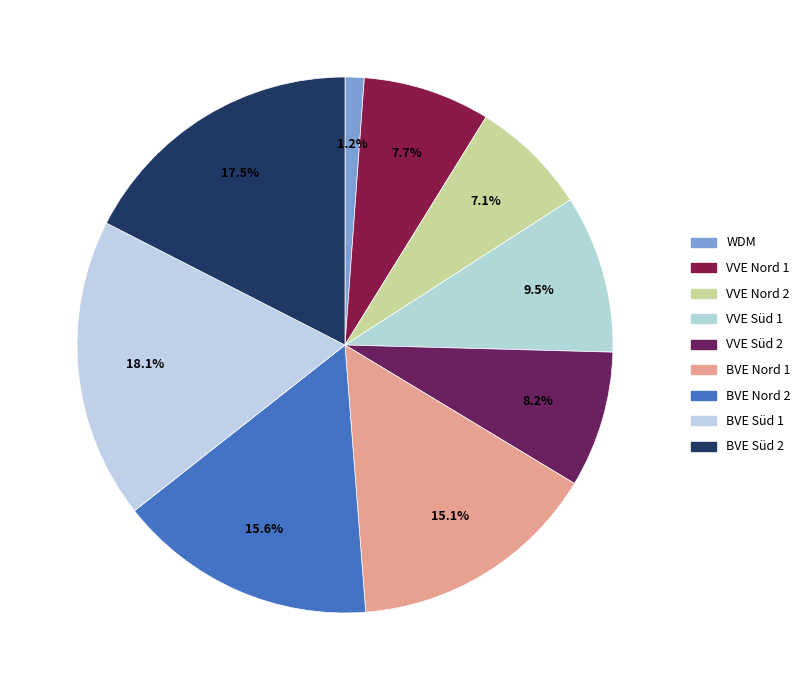

Rank the categories by value from highest to lowest.

BVE Süd 1, BVE Süd 2, BVE Nord 2, BVE Nord 1, VVE Süd 1, VVE Süd 2, VVE Nord 1, VVE Nord 2, WDM